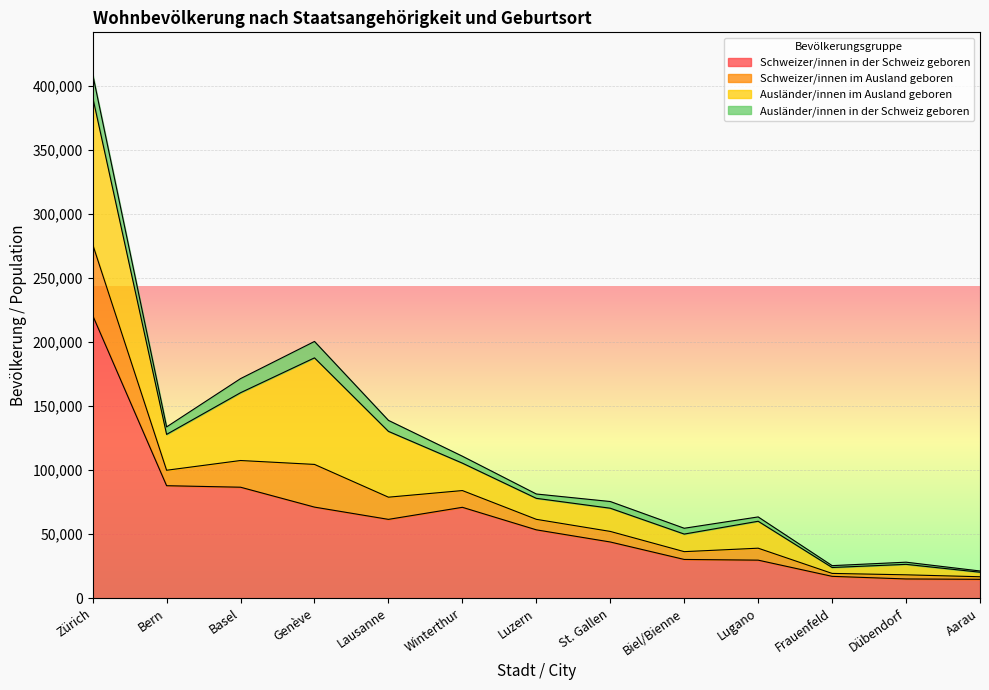

At which category does the chart reach its minimum across all series?

Aarau